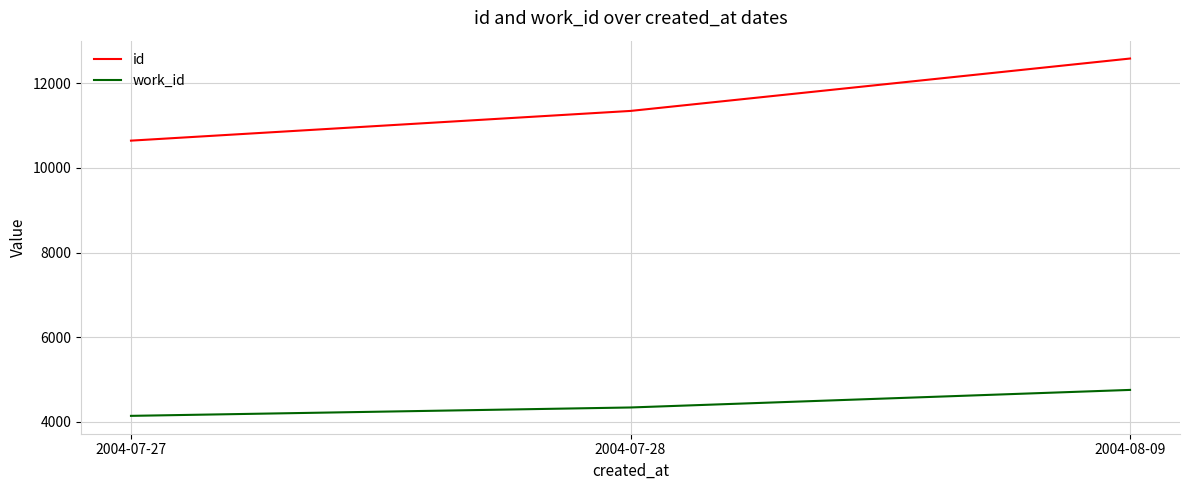

What is the sum of the id values at 2004-08-09 and 2004-07-27?

23228